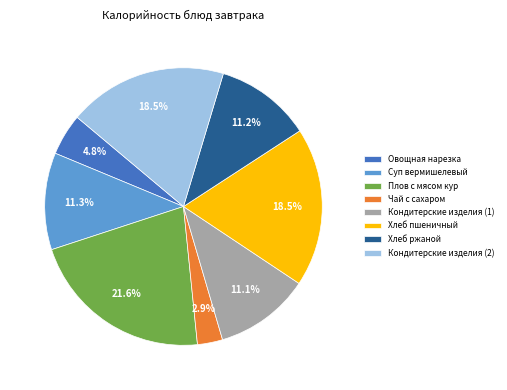

How many slices are in this pie chart?

8